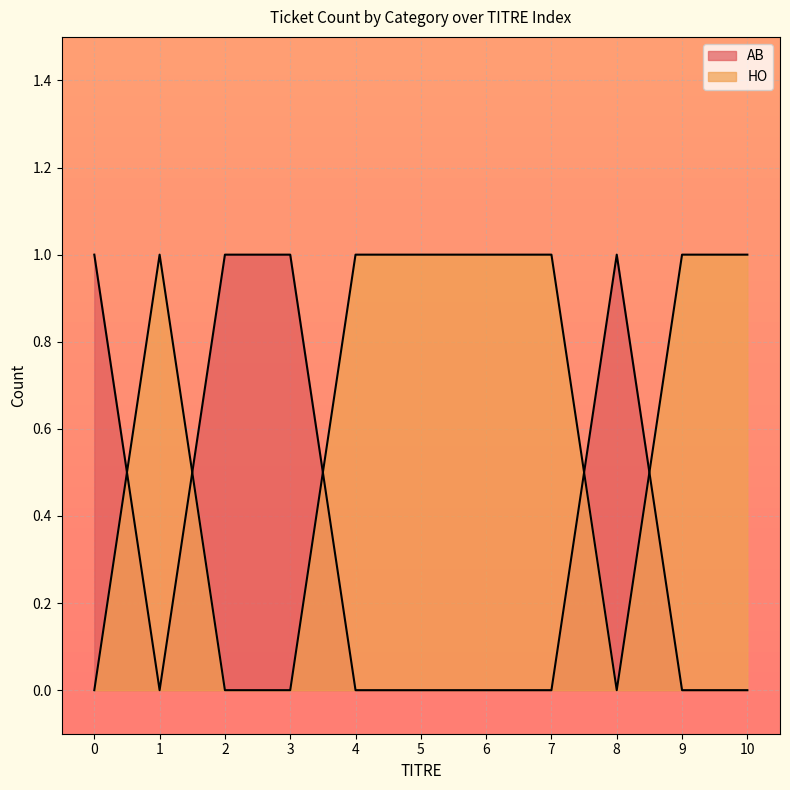

Which series changed the most between 7 and 8?

AB_count